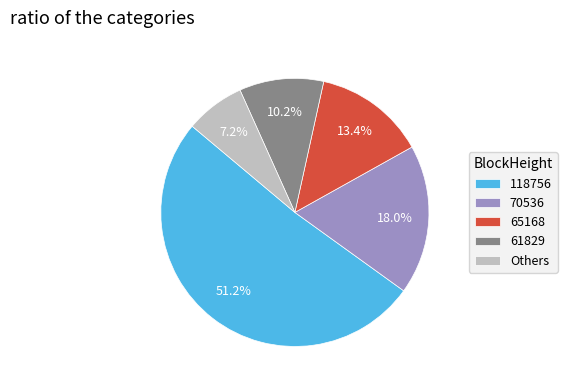

Is there any slice that represents more than half of the pie?

Yes